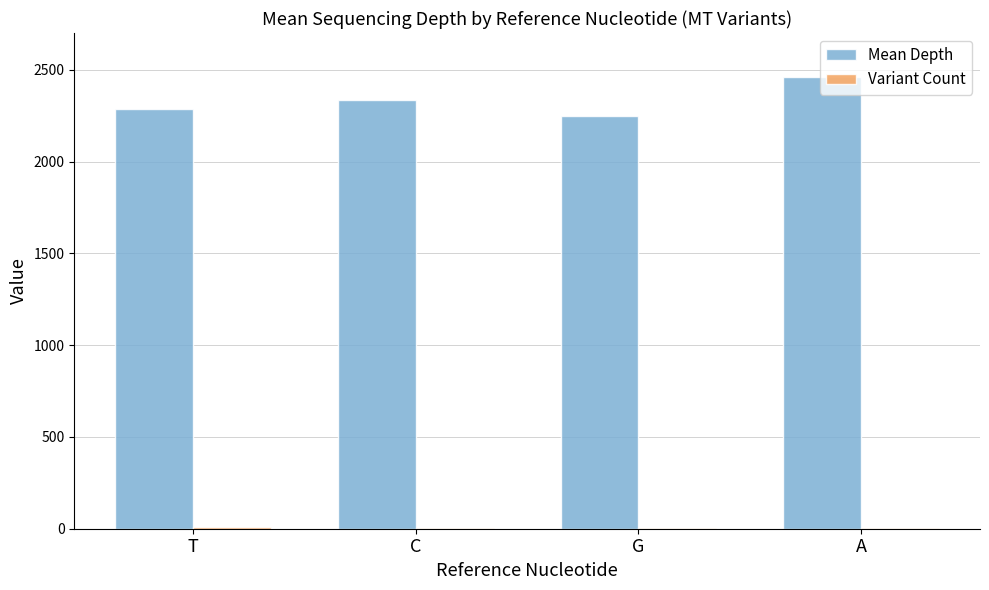

At which label does Mean Depth reach its peak?

A